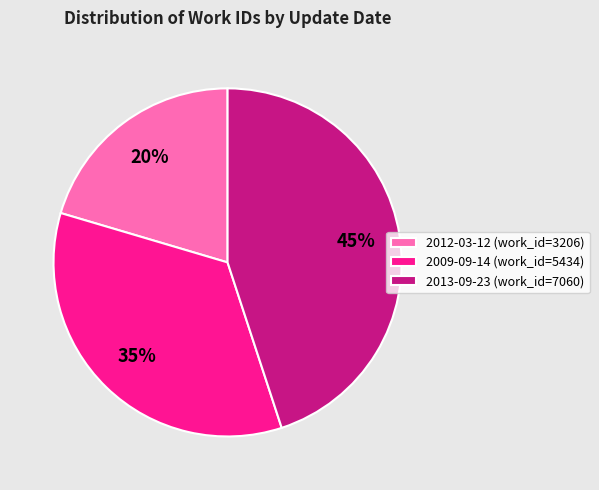

To the nearest percent, what portion does 2012-03-12 represent?

20%